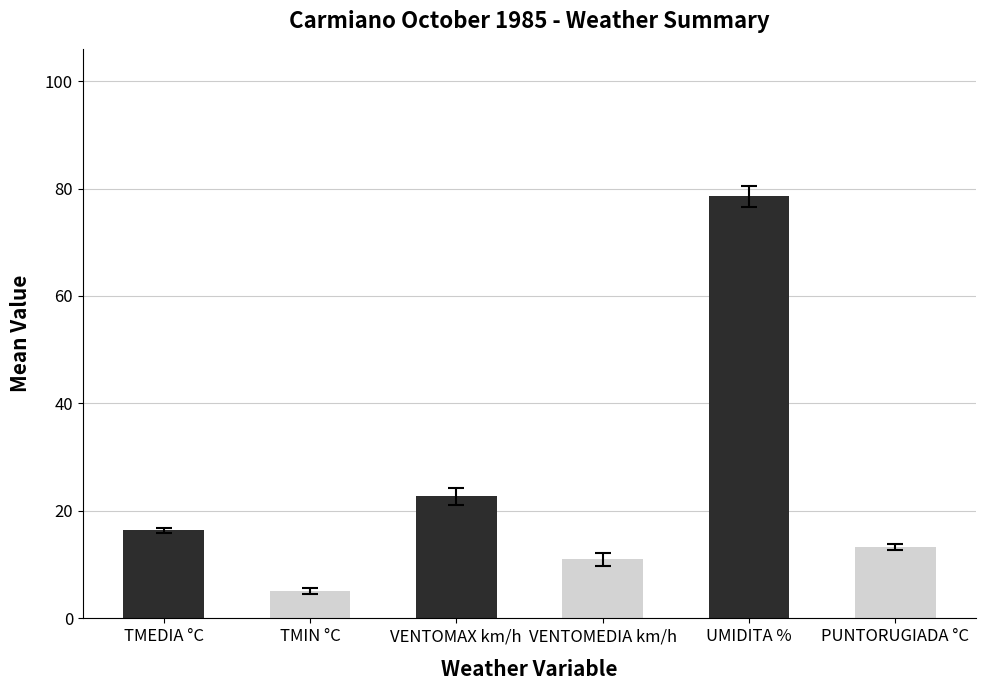

Where is the data nearest to the value 41?

VENTOMAX km/h